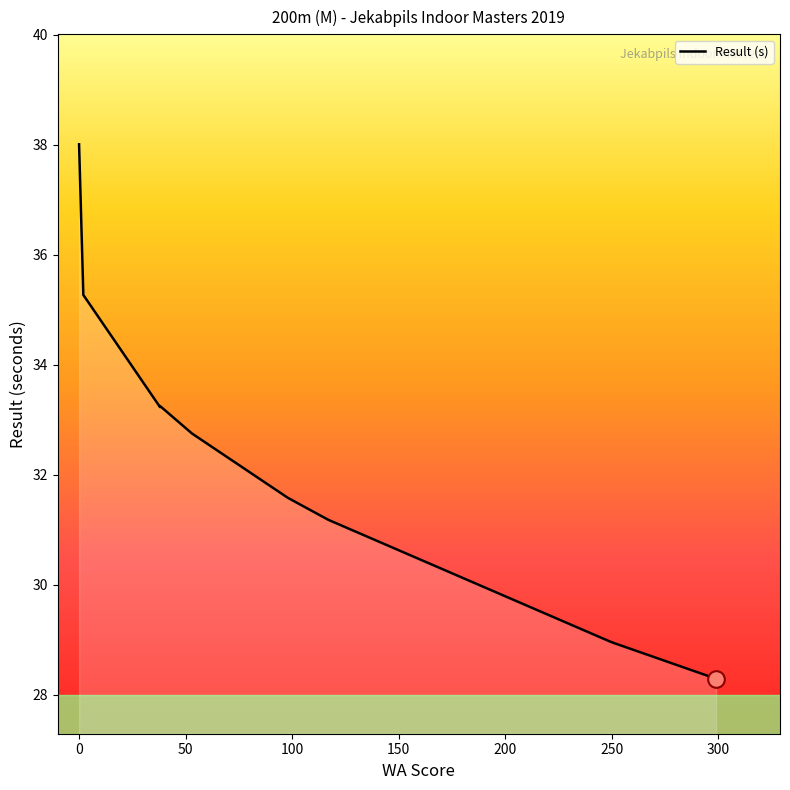

What is the difference between the maximum and minimum values?

9.7